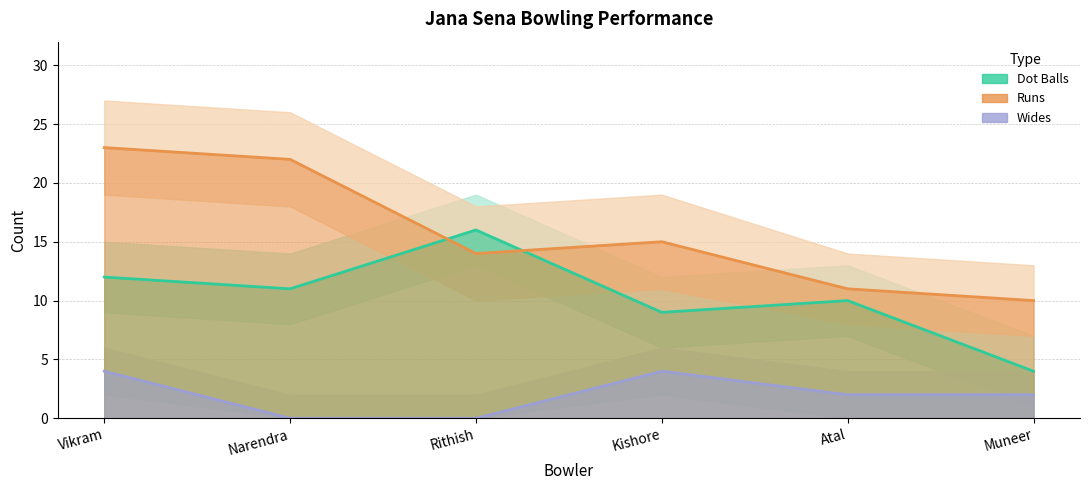

What position from the right is Kishore?

3